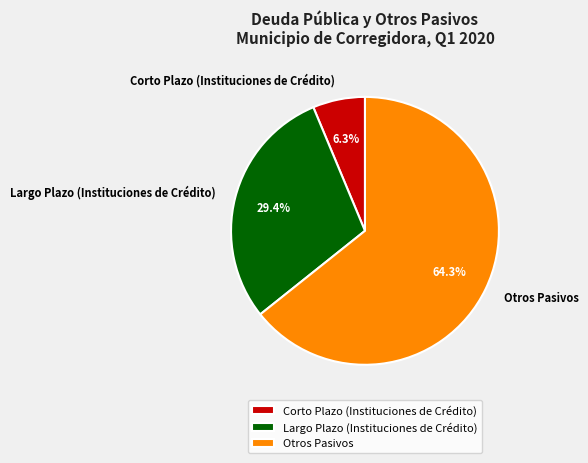

To the nearest percent, what percentage of the pie is Otros Pasivos?

64%